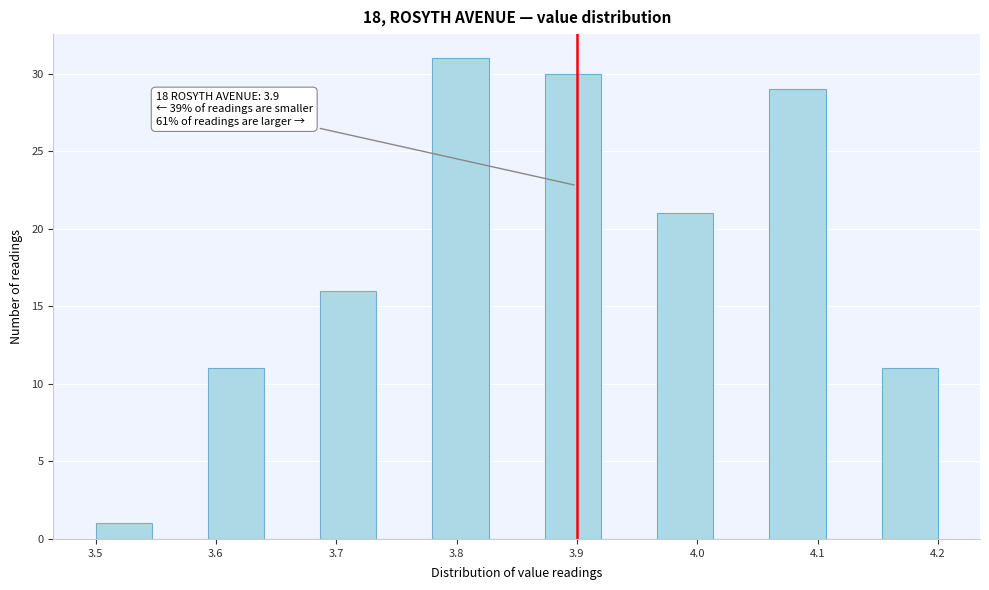

Over which range of the x-axis is the bar tallest?

3.78 to 3.83